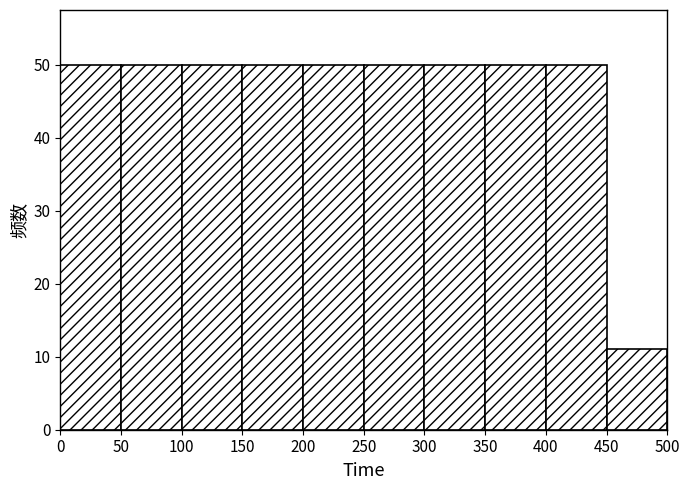

What is the height of the bar covering 50 to 100 on the x-axis? The values are not printed on the chart, so give them approximately, as read against the axis.

50